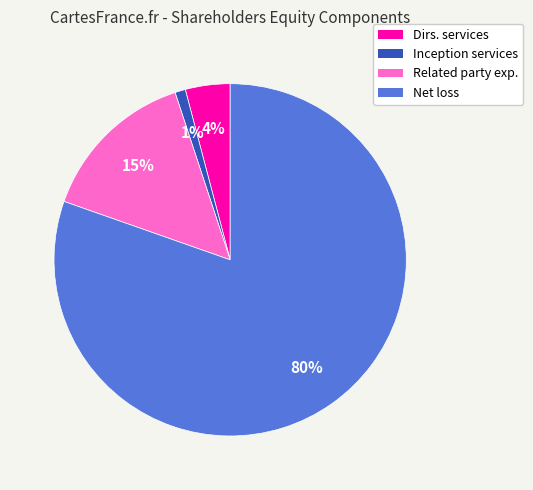

To the nearest percent, what is the difference between the largest and smallest slice percentages?

79%